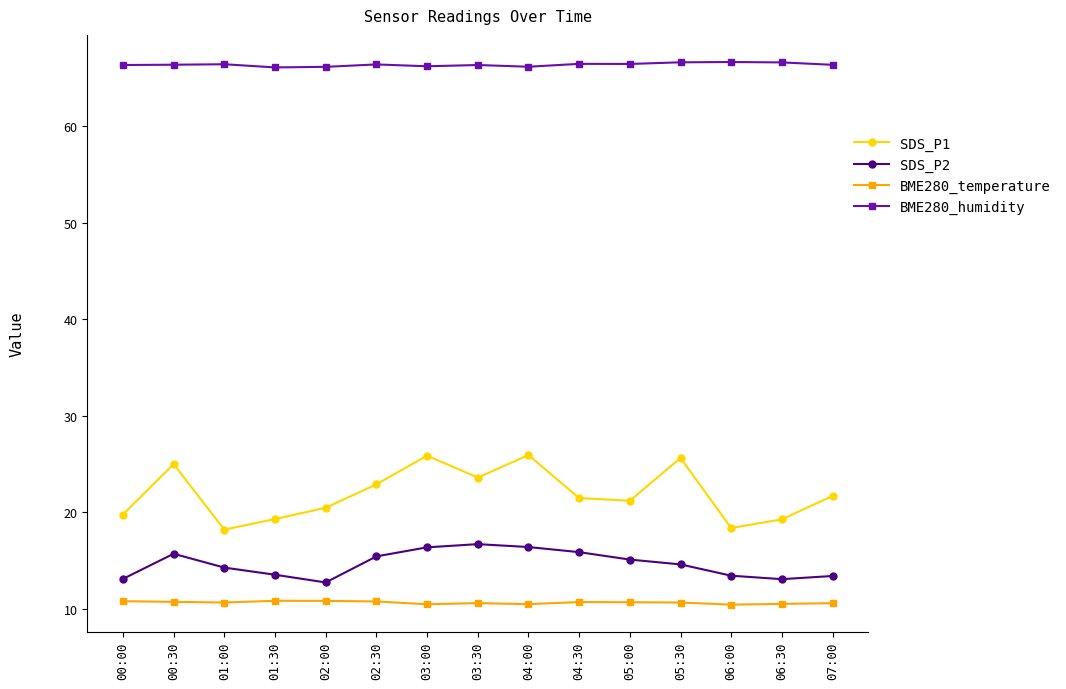

True or false: BME280_temperature and BME280_humidity intersect in this chart.

False